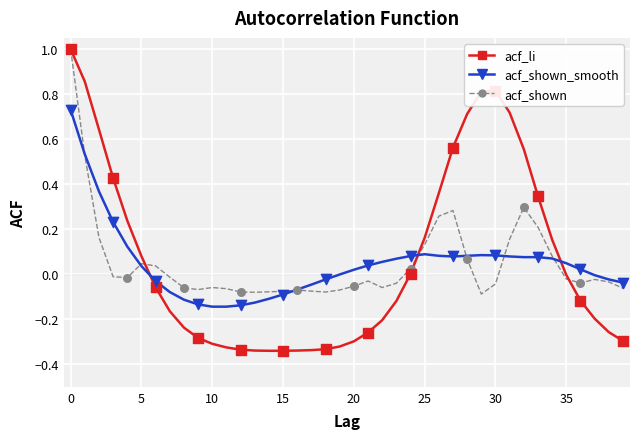

What are all the series names shown in the legend?

acf_li, acf_shown_smooth, acf_shown